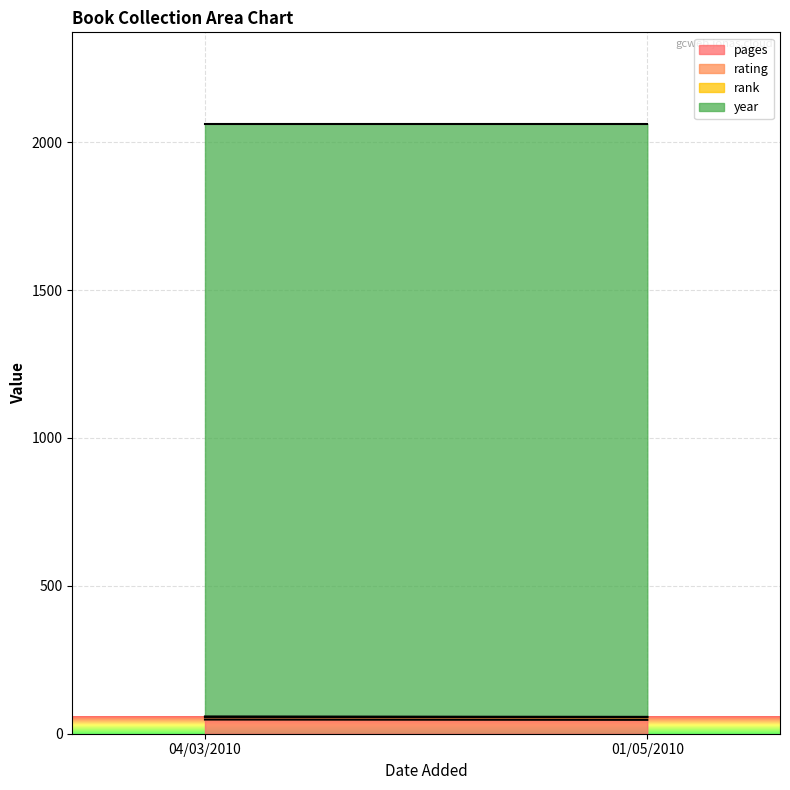

True or false: rank has a value of 1 at 01/05/2010.

True